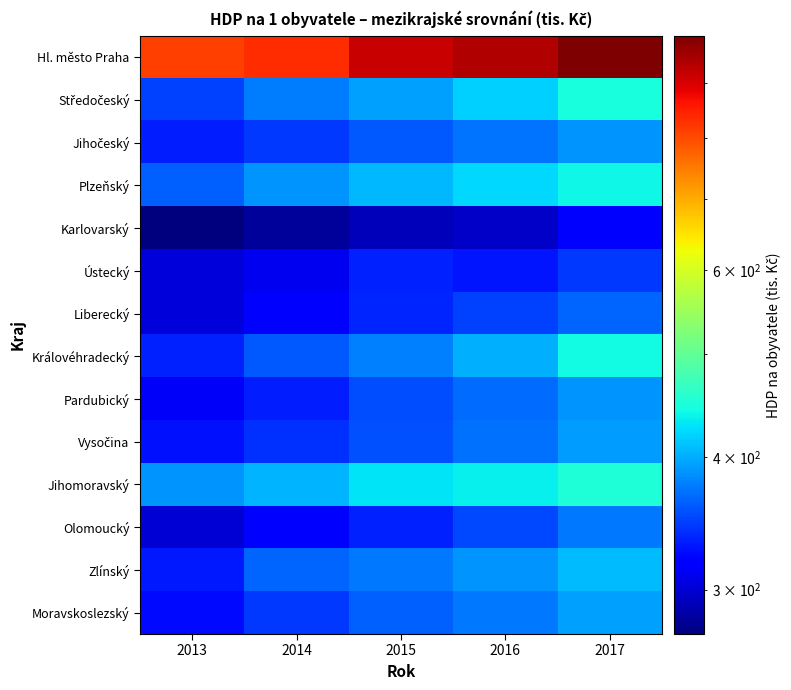

What is the spread (max minus min) of values at 2017?

681.9